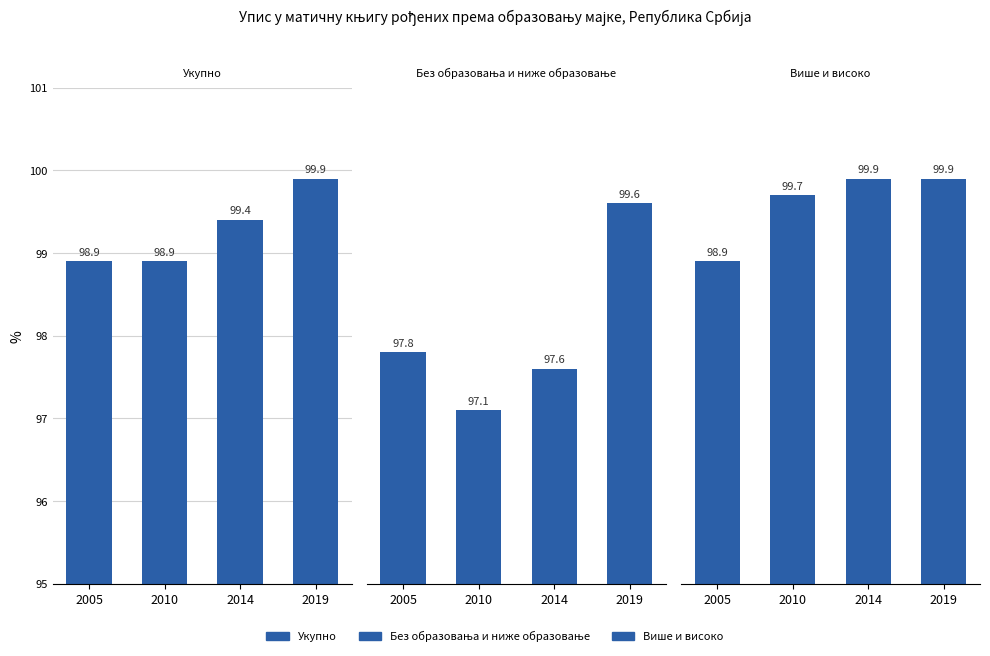

What is the difference between the highest and lowest values at 2019?

0.3